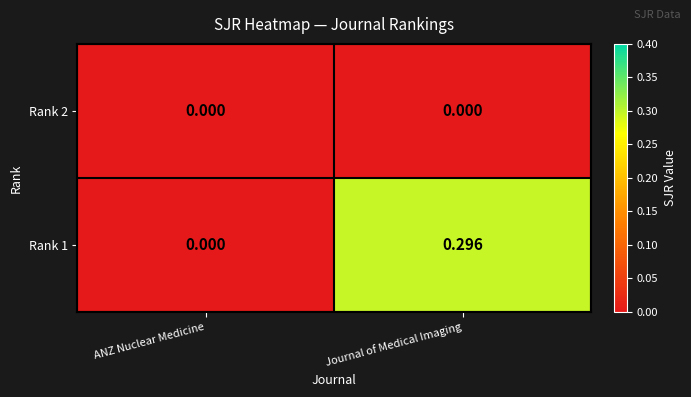

Where is Rank 1 nearest to the value 0?

ANZ Nuclear Medicine